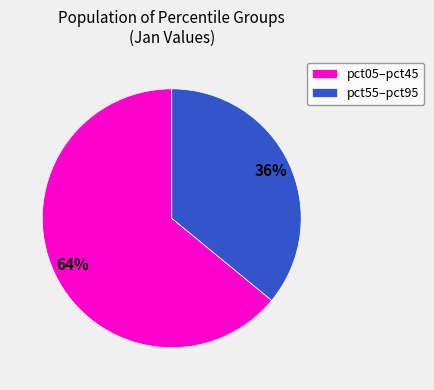

To the nearest percent, what portion does pct05–pct45 represent?

64%